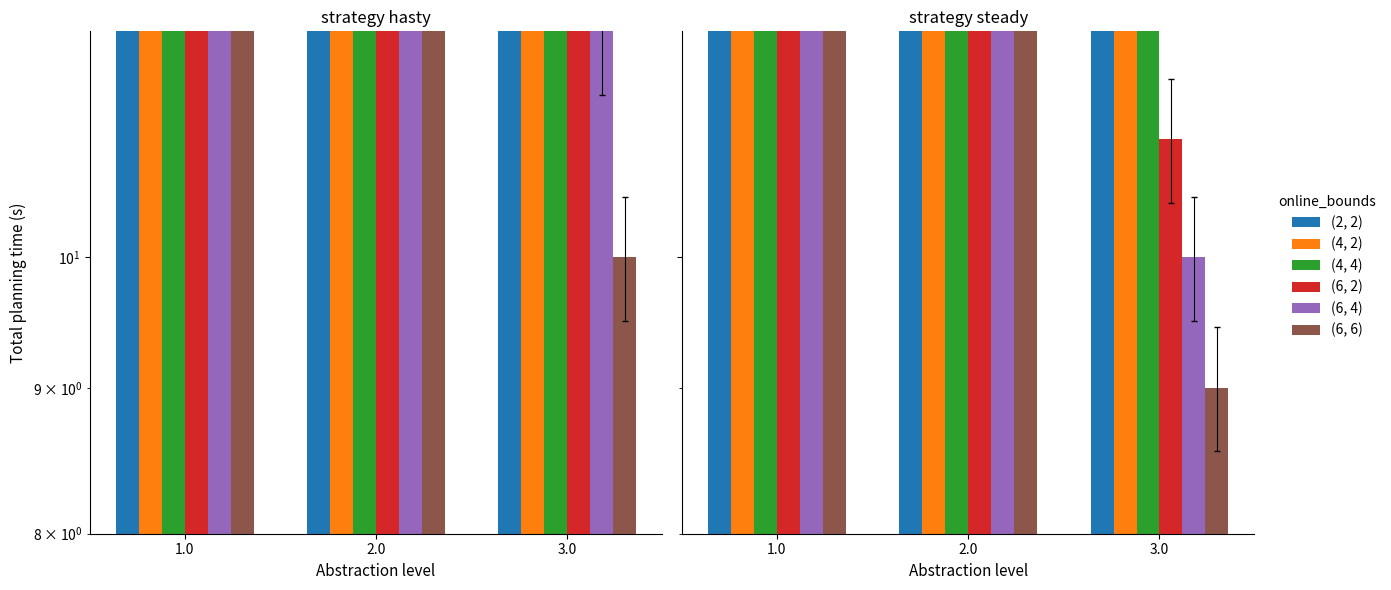

Is the value of (4, 4) at 2.0 greater than the value of (4, 2) at 2.0?

No